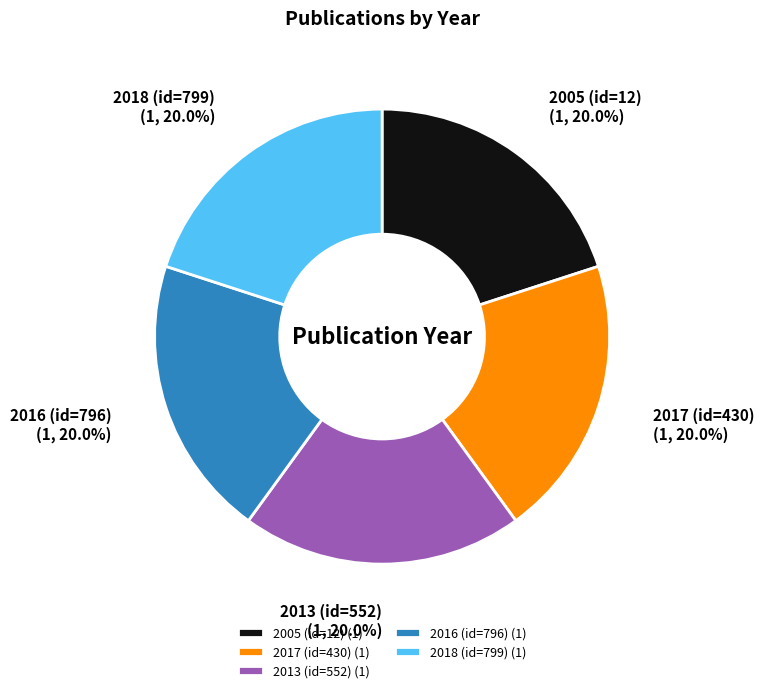

True or false: 2017 (id=430) accounts for 29% of the total.

False